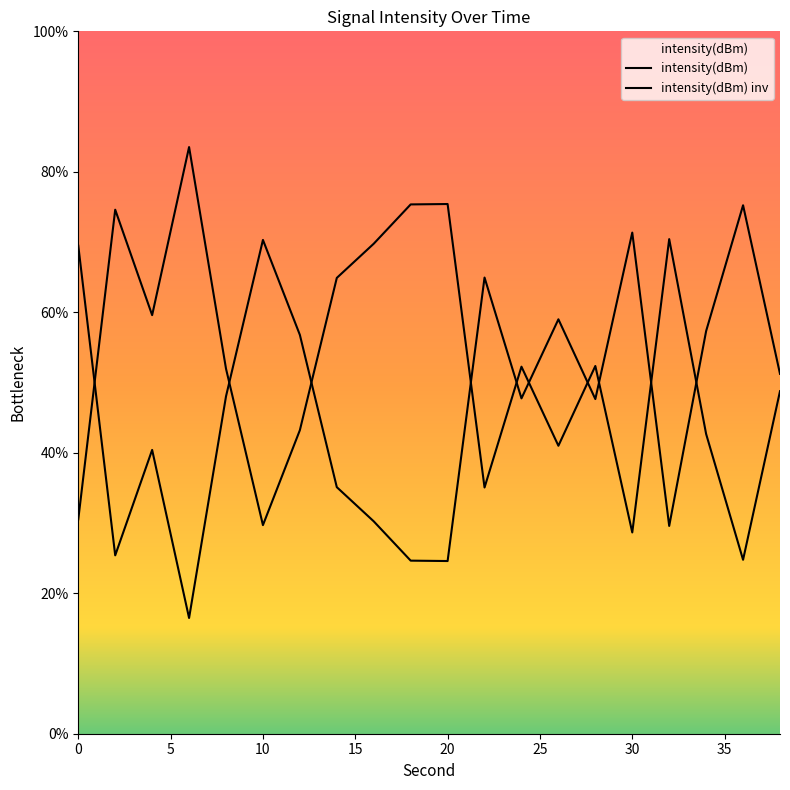

Count the number of data series in this chart.

2